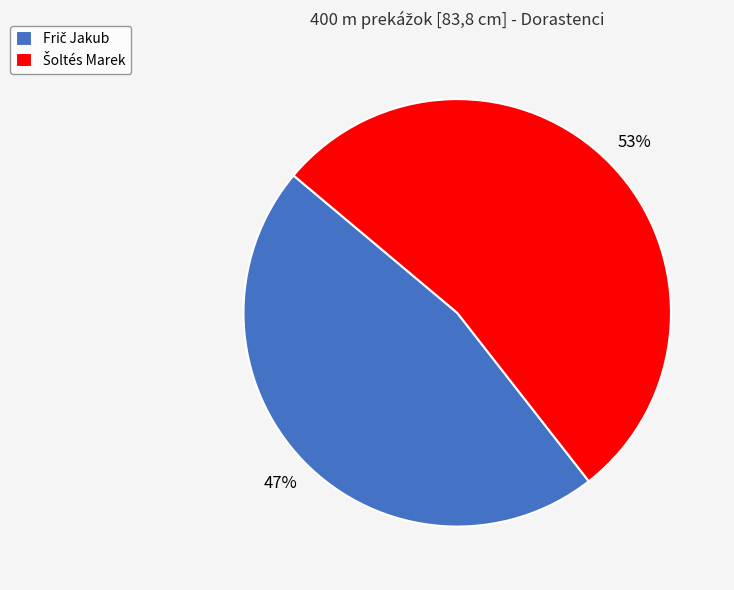

Is there any slice that represents more than half of the pie?

Yes